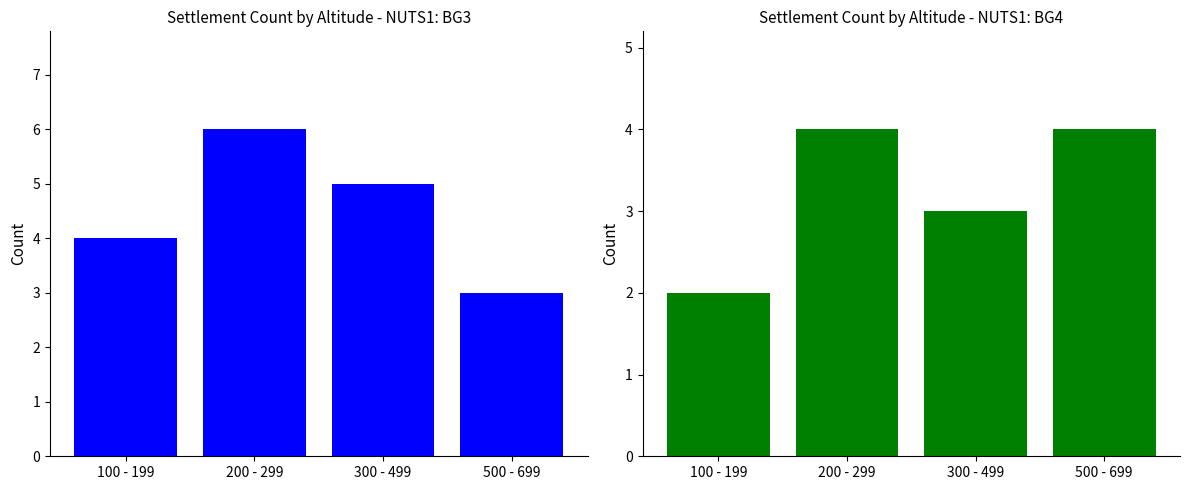

What position from the left is 300 - 499?

3